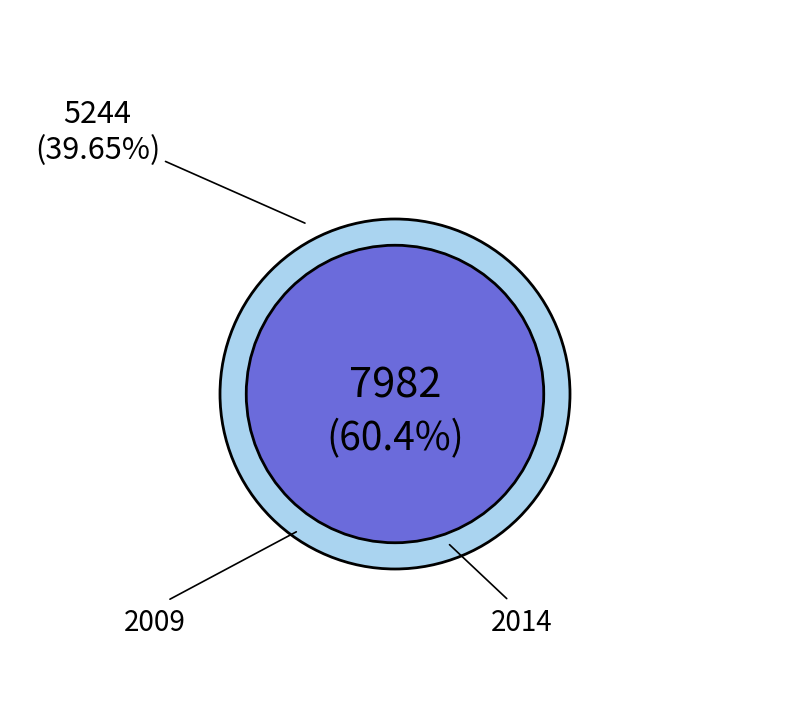

What is the change in value from 2009 to 2014?

+2738